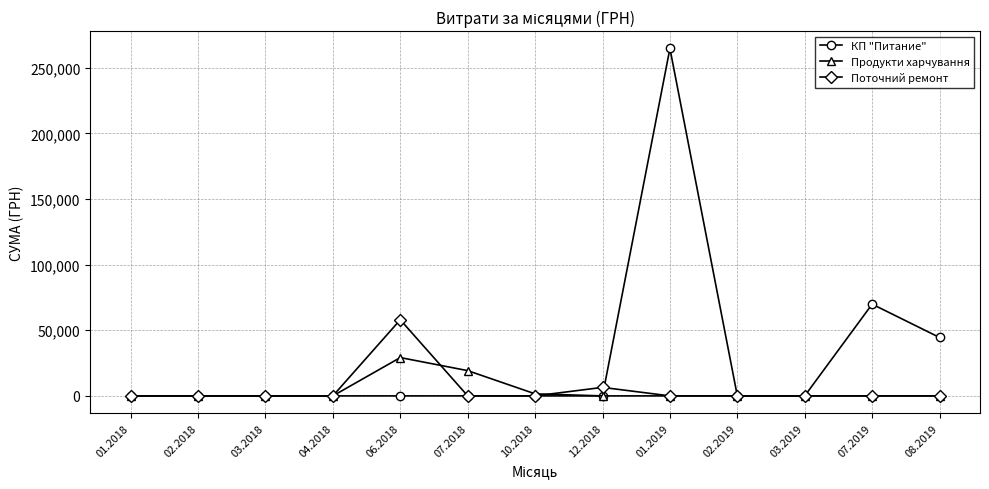

What position from the left is 01.2019?

9